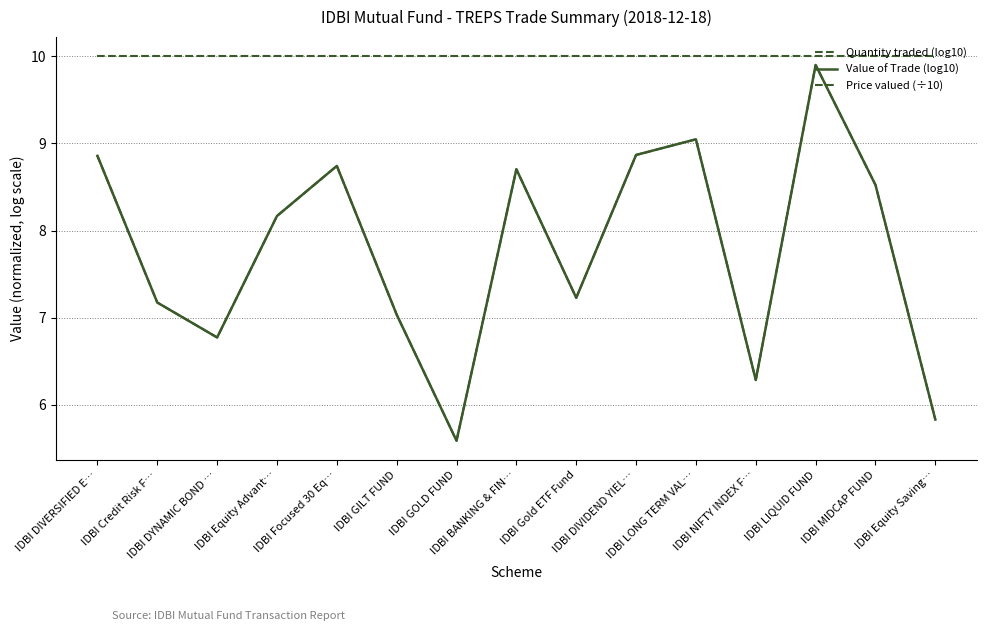

Between IDBI BANKING & FIN… and IDBI DYNAMIC BOND …, which is larger?

IDBI BANKING & FIN…